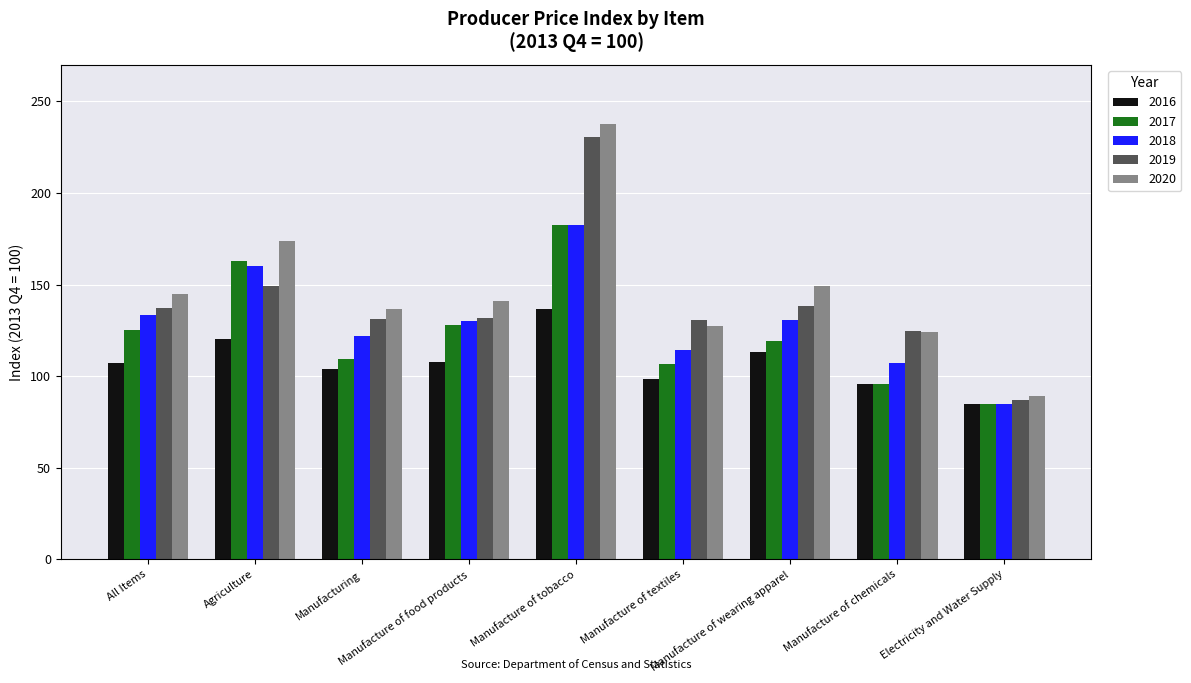

At which category is the sum across all series the highest?

Manufacture of tobacco